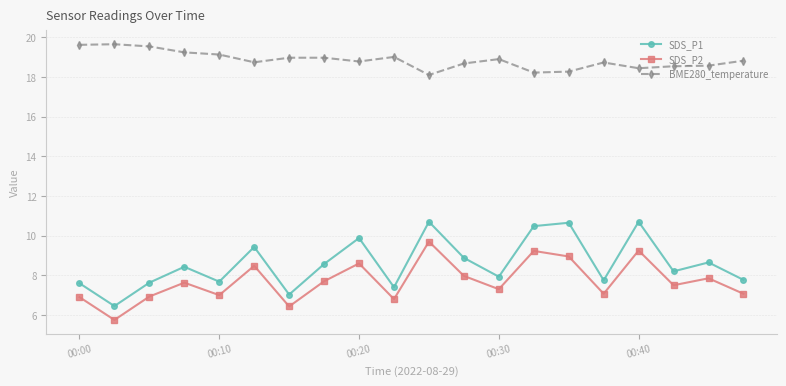

How many lines are shown in the chart?

3